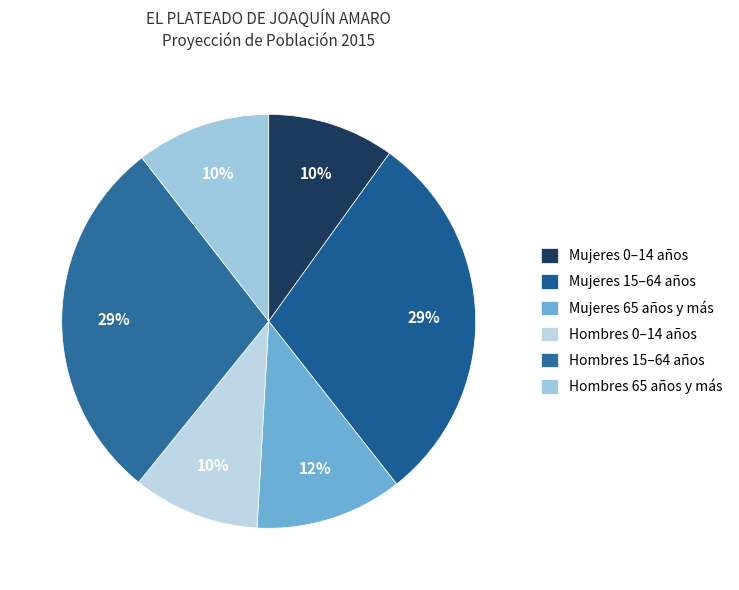

How many segments does this pie chart have?

6